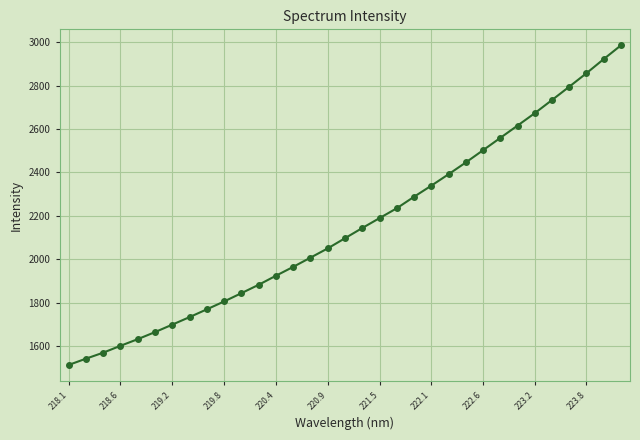

What is the average value?

2150.8